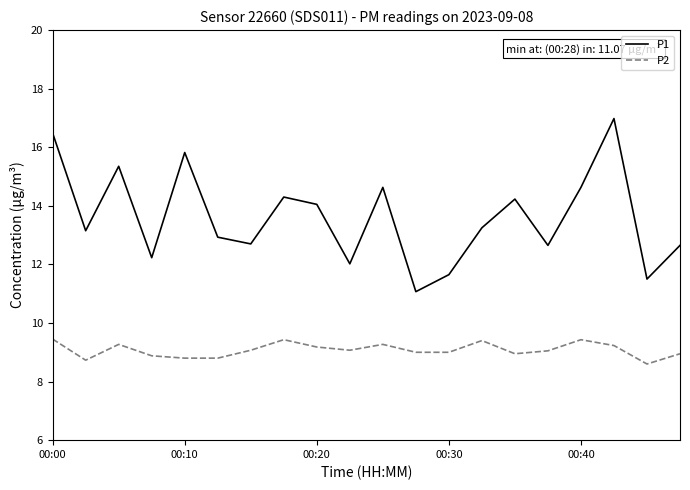

What is the minimum value shown in the chart?

8.6